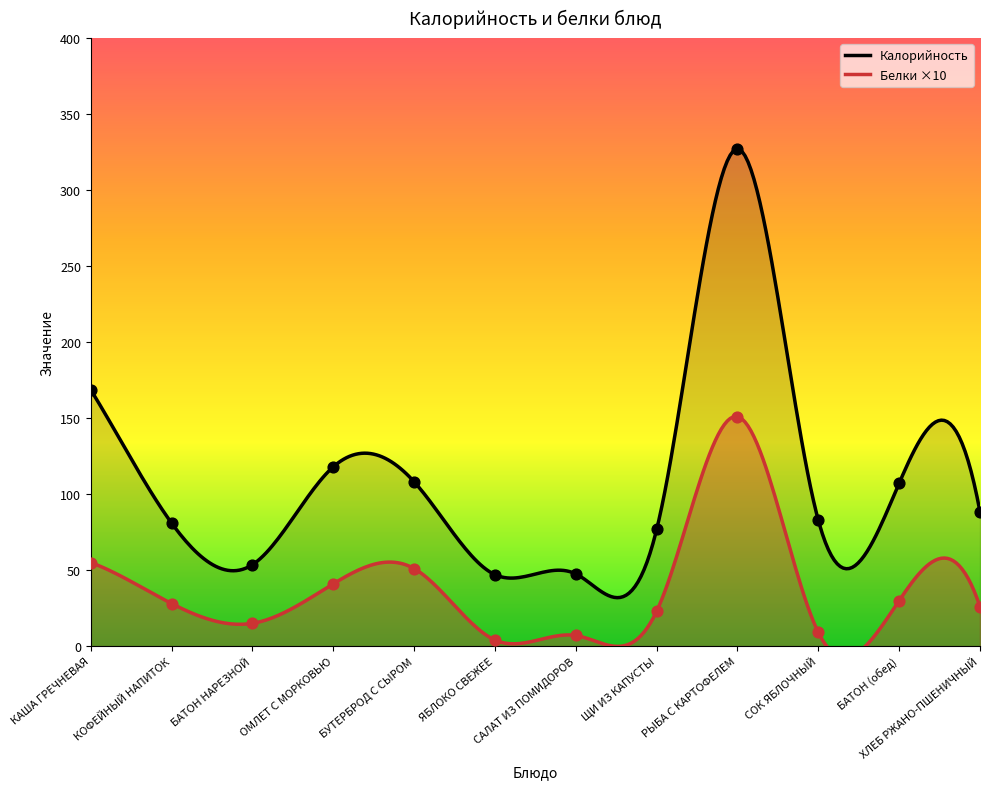

At which category is the sum across all series the highest?

РЫБА С КАРТОФЕЛЕМ